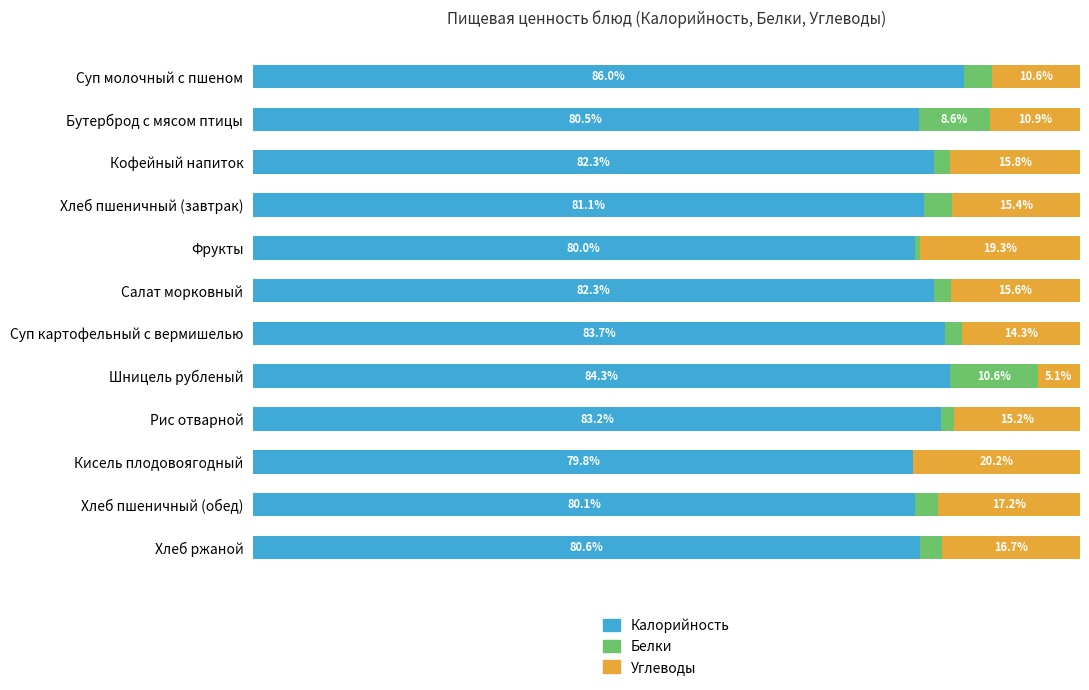

At which label does Калорийность reach its peak?

Суп молочный с пшеном